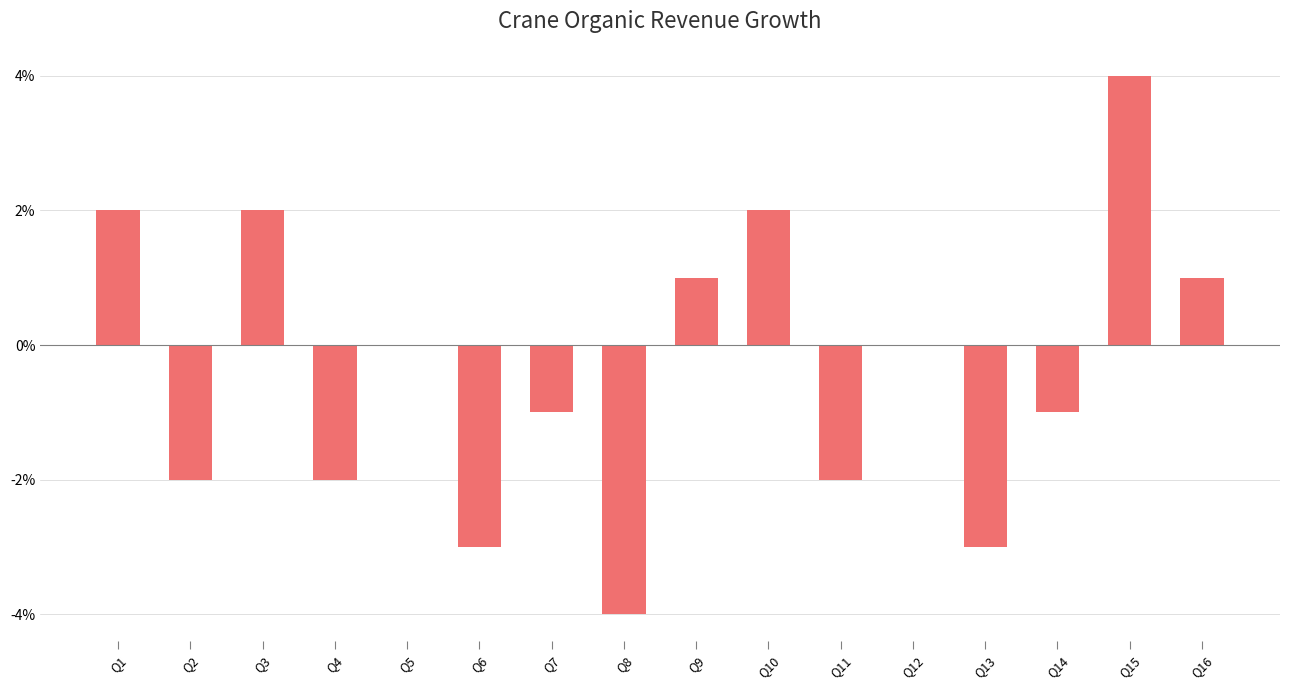

Reading right to left, extract all data points from this chart.

1	4	-1	-3	0	-2	2	1	-4	-1	-3	0	-2	2	-2	2